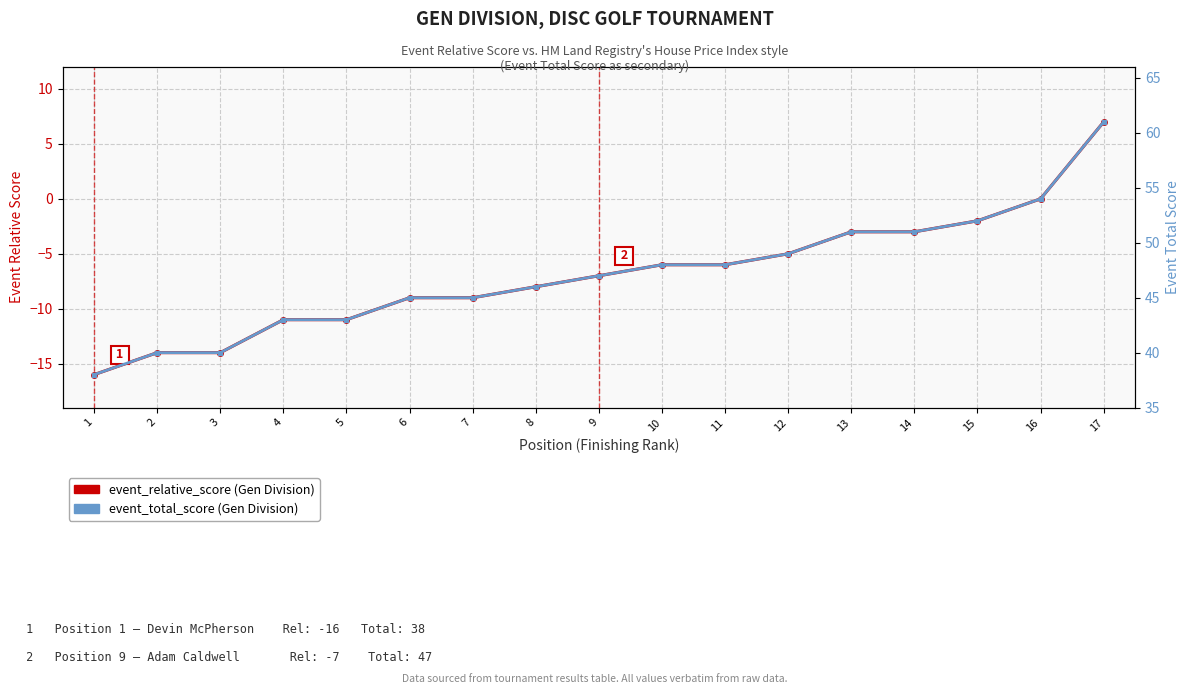

Reading left to right, transcribe all the data shown in this chart.

event_relative_score: -16	-14	-14	-11	-11	-9	-9	-8	-7	-6	-6	-5	-3	-3	-2	0	7
event_total_score: 38	40	40	43	43	45	45	46	47	48	48	49	51	51	52	54	61